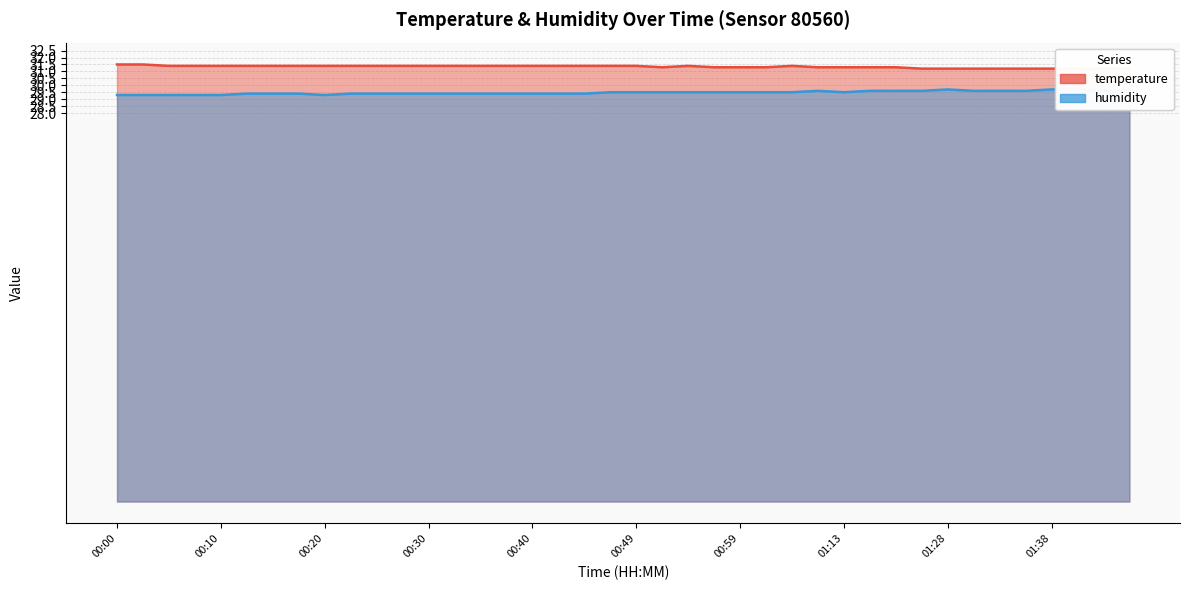

Reading left to right, list all the values displayed in this chart.

temperature: 00:00=31.5	00:02=31.5	00:05=31.4	00:08=31.4	00:10=31.4	00:13=31.4	00:15=31.4	00:17=31.4	00:20=31.4	00:22=31.4	00:25=31.4	00:27=31.4	00:30=31.4	00:32=31.4	00:35=31.4	00:37=31.4	00:40=31.4	00:42=31.4	00:44=31.4	00:47=31.4	00:49=31.4	00:52=31.3	00:54=31.4	00:57=31.3	00:59=31.3	01:02=31.3	01:05=31.4	01:10=31.3	01:13=31.3	01:15=31.3	01:18=31.3	01:26=31.2	01:28=31.2	01:31=31.2	01:33=31.2	01:36=31.2	01:38=31.2	01:41=31.2	01:43=31.2	01:46=31.2
humidity: 00:00=29.3	00:02=29.3	00:05=29.3	00:08=29.3	00:10=29.3	00:13=29.4	00:15=29.4	00:17=29.4	00:20=29.3	00:22=29.4	00:25=29.4	00:27=29.4	00:30=29.4	00:32=29.4	00:35=29.4	00:37=29.4	00:40=29.4	00:42=29.4	00:44=29.4	00:47=29.5	00:49=29.5	00:52=29.5	00:54=29.5	00:57=29.5	00:59=29.5	01:02=29.5	01:05=29.5	01:10=29.6	01:13=29.5	01:15=29.6	01:18=29.6	01:26=29.6	01:28=29.7	01:31=29.6	01:33=29.6	01:36=29.6	01:38=29.7	01:41=29.7	01:43=29.6	01:46=29.7